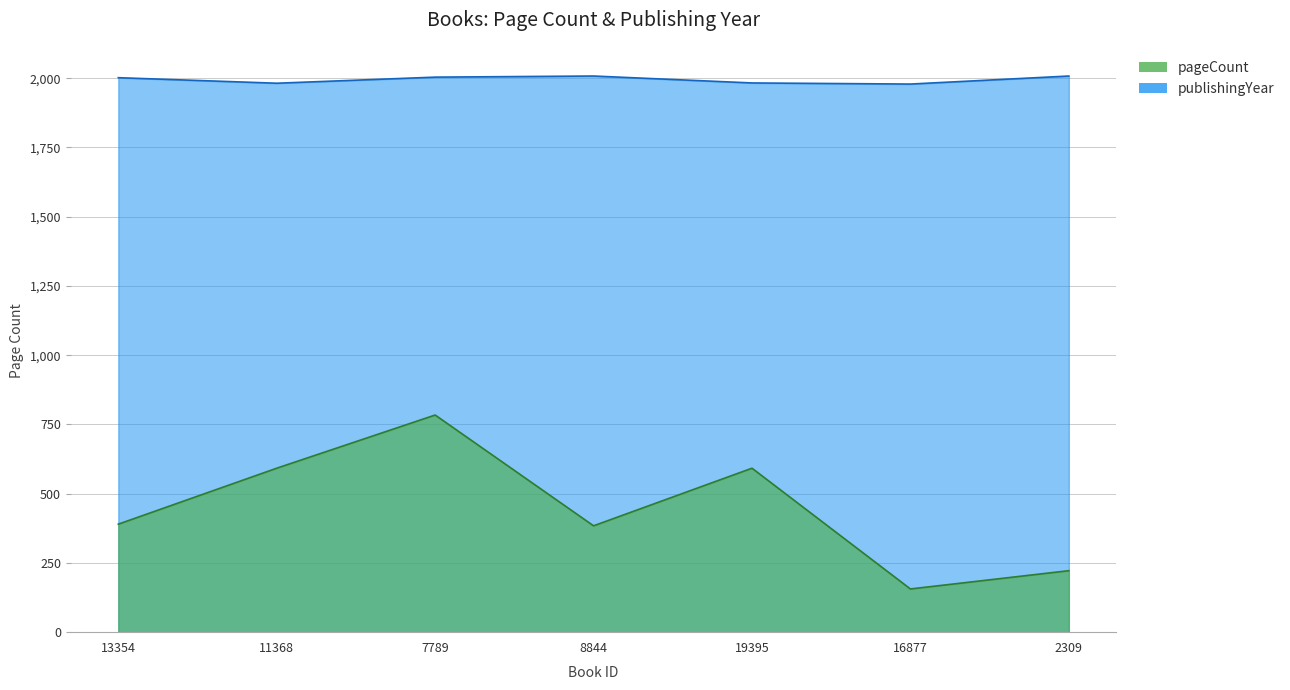

What is the label of the 7th point from the right?

13354